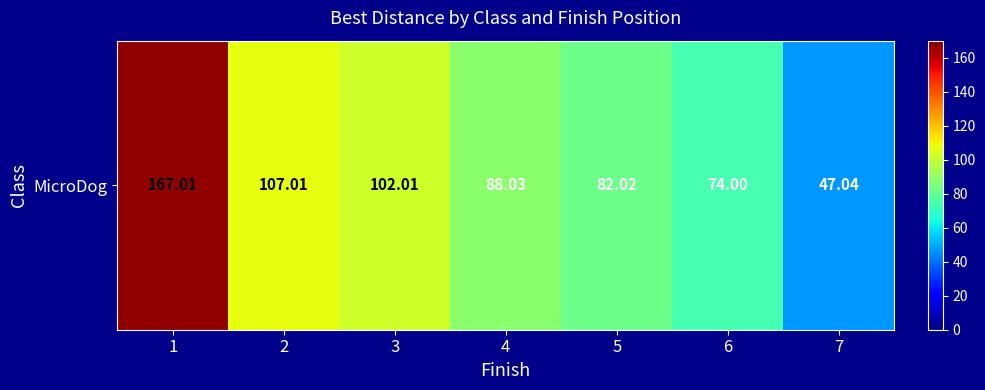

What is the ratio of the value at 5 to the value at 3?

0.8